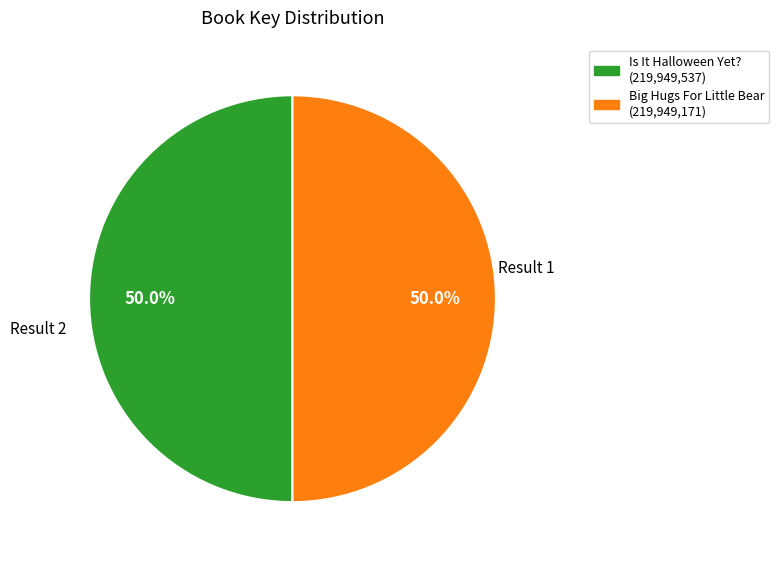

How many slices are in this pie chart?

2